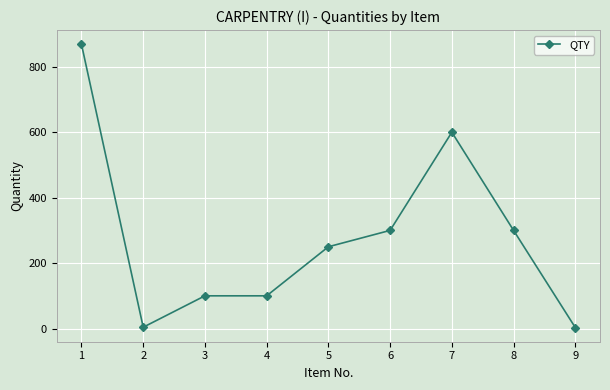

What is the average value?

281